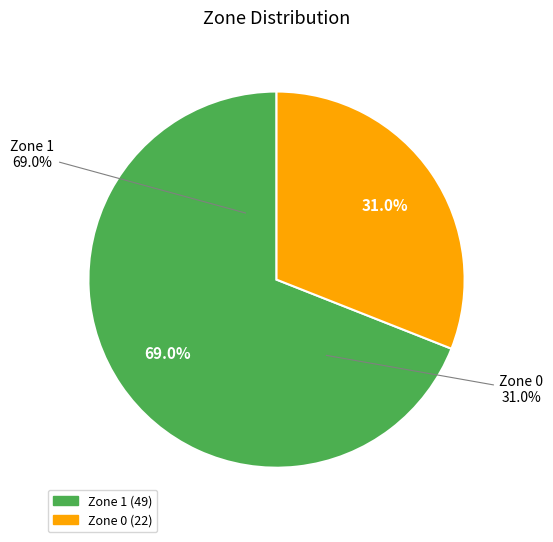

How many segments does this pie chart have?

2